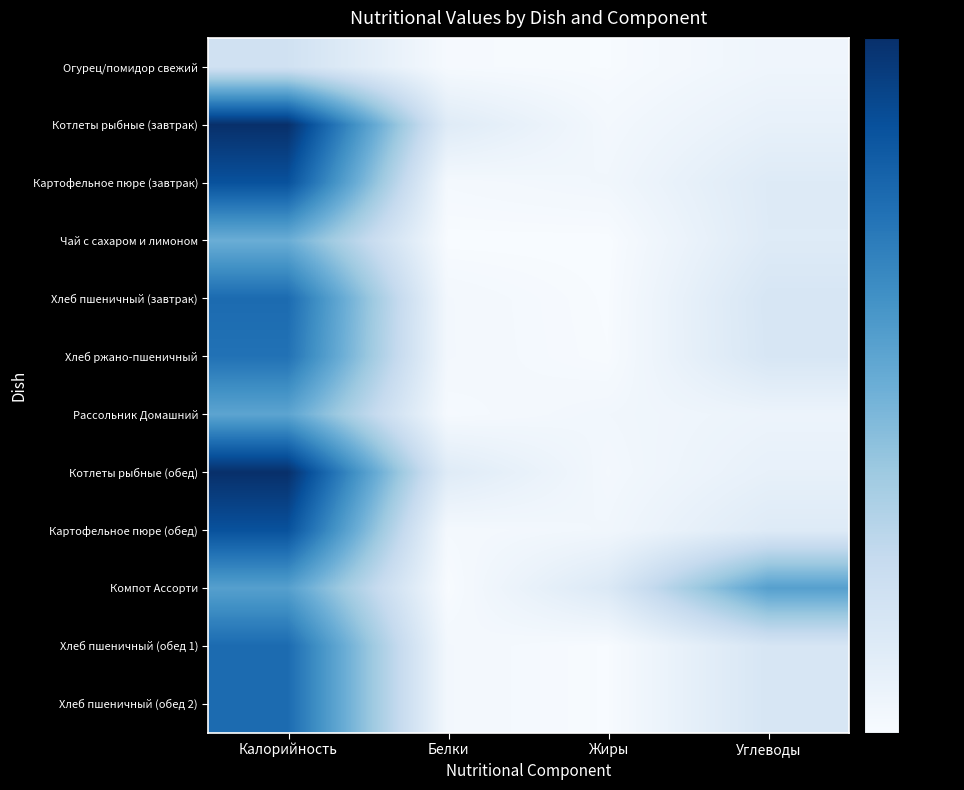

Rank the series by their maximum value, from highest to lowest.

Котлеты рыбные (завтрак), Котлеты рыбные (обед), Картофельное пюре (завтрак), Картофельное пюре (обед), Хлеб пшеничный (завтрак), Хлеб пшеничный (обед 1), Хлеб пшеничный (обед 2), Хлеб ржано-пшеничный, Компот Ассорти, Рассольник Домашний, Чай с сахаром и лимоном, Огурец/помидор свежий